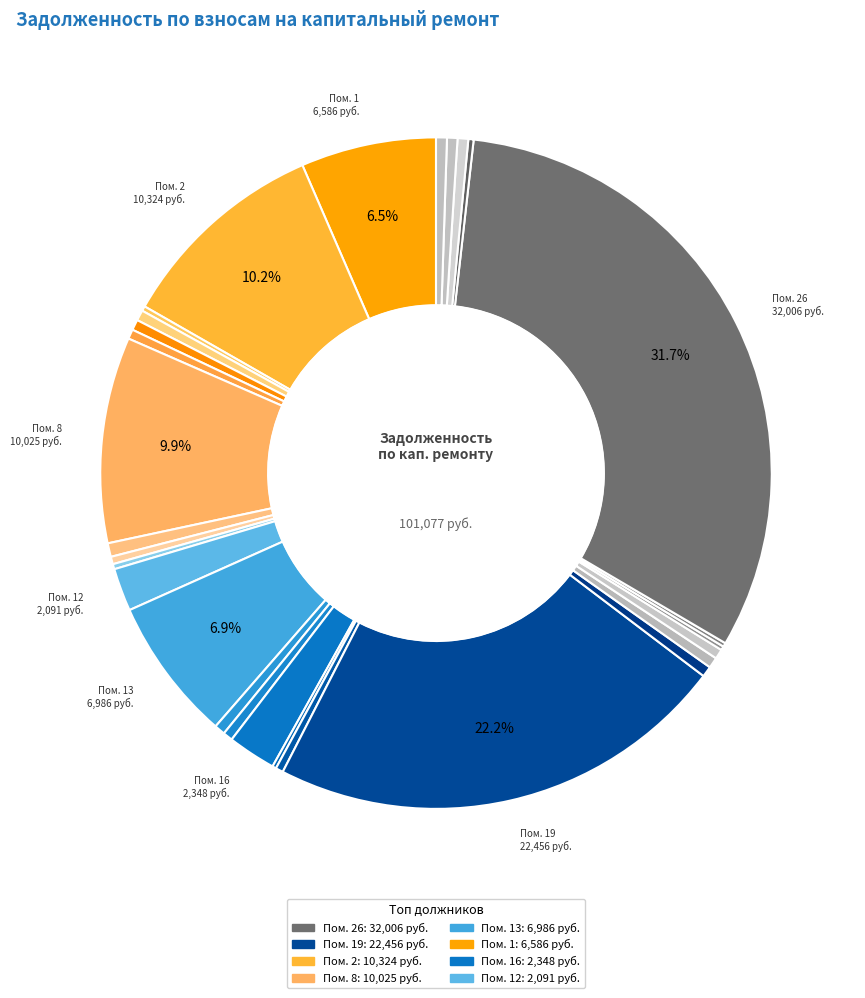

Rank the categories by value from highest to lowest.

26, 19, 2, 8, 13, 1, 16, 12, 9, 30, 14, 22, 20, 28, 6, 4, 29, 15, 23, 7, 18, 10, 27, 11, 3, 24, 17, 25, 5, 21